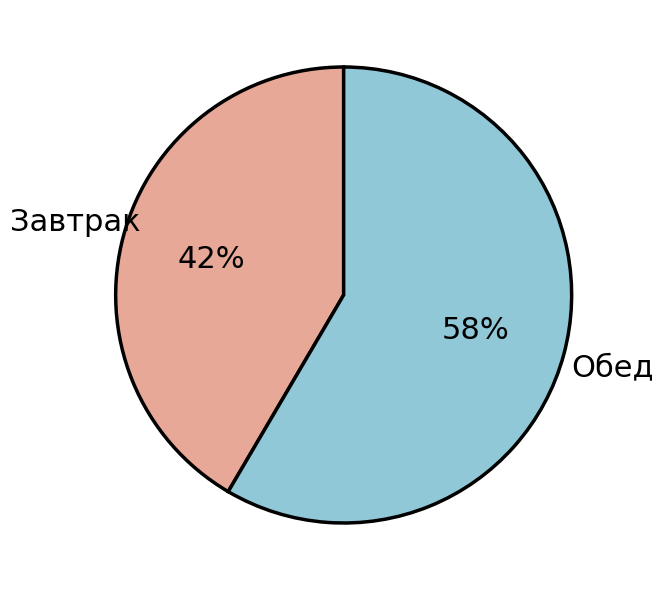

Is there a majority slice in this chart?

Yes